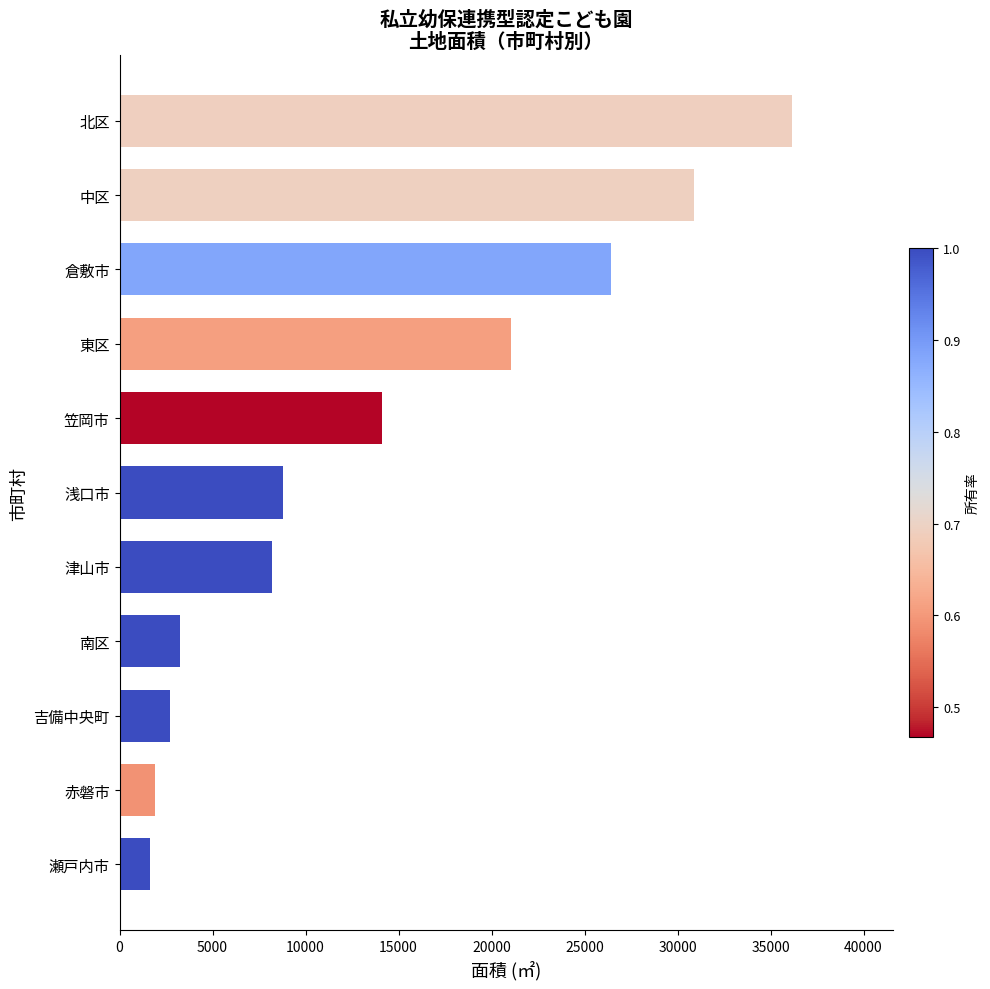

What is the approximate value at 中区?

30913